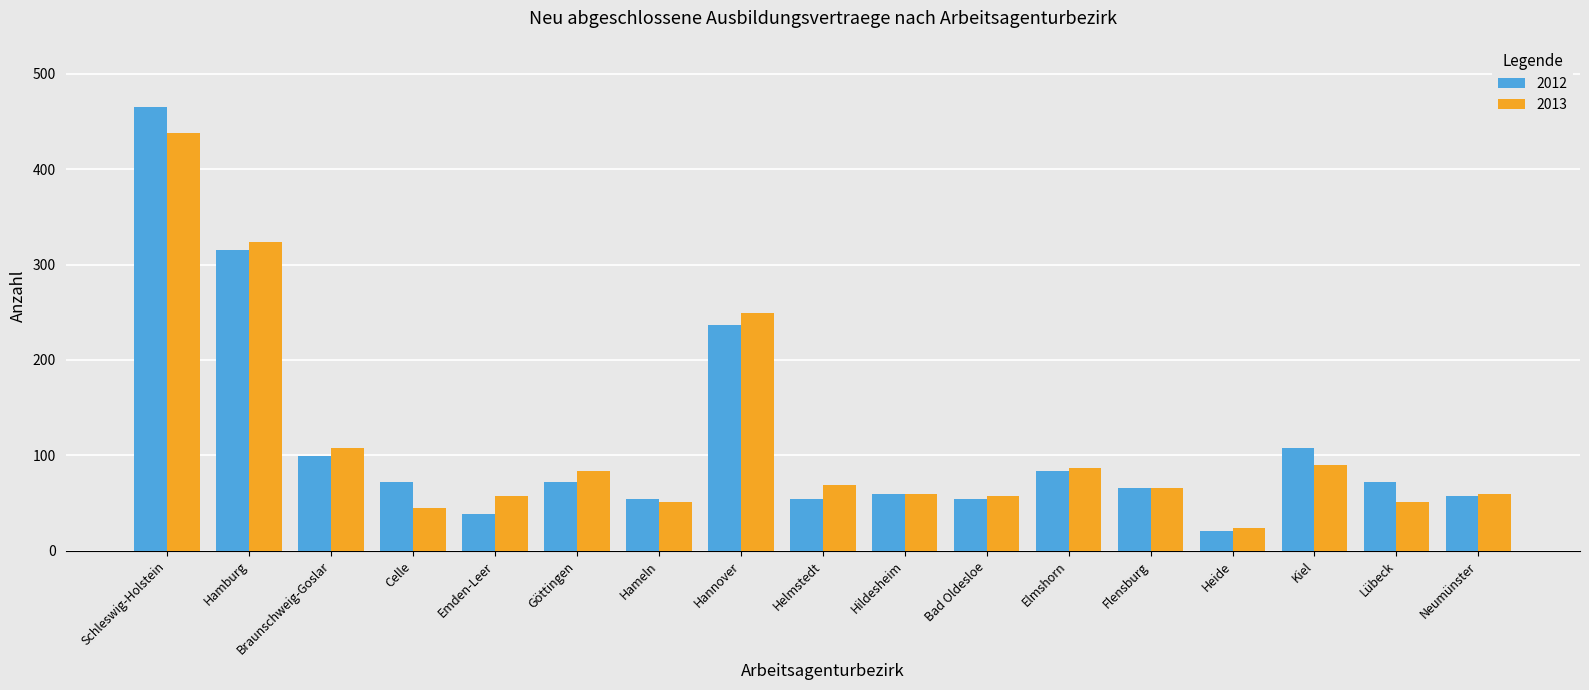

The value of 2013 at Flensburg is 37. True or false?

False